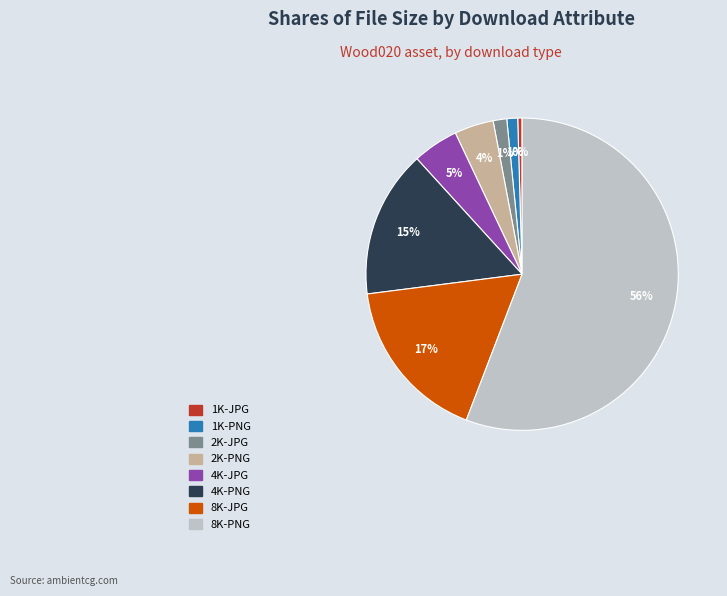

Which slice represents more than half of the pie?

8K-PNG